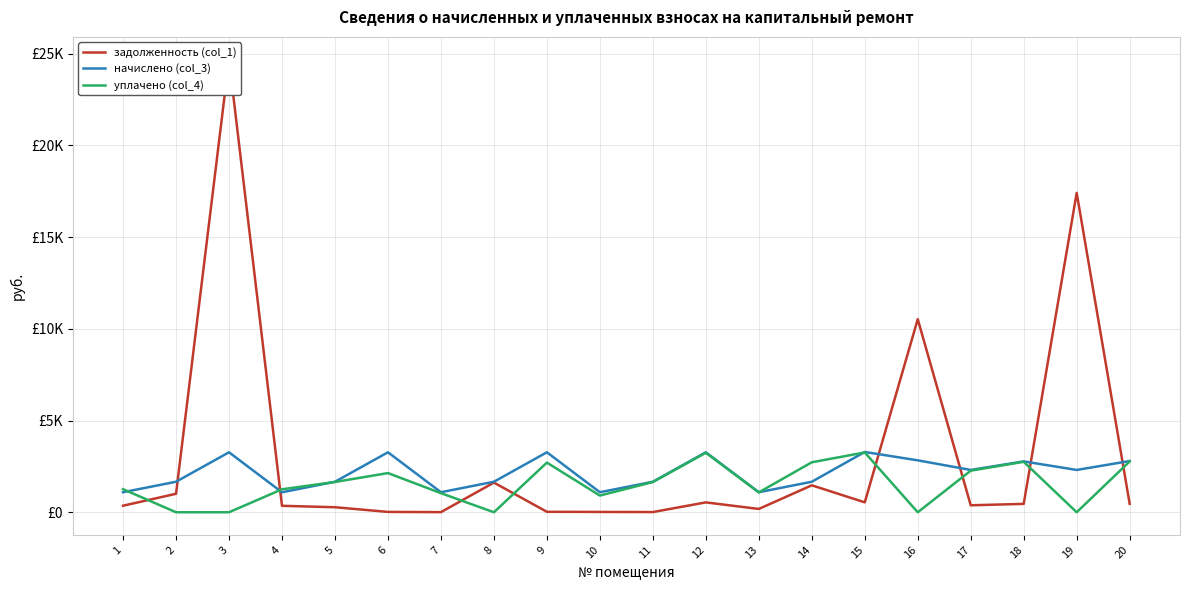

Which has a higher value, 3 or 6?

3